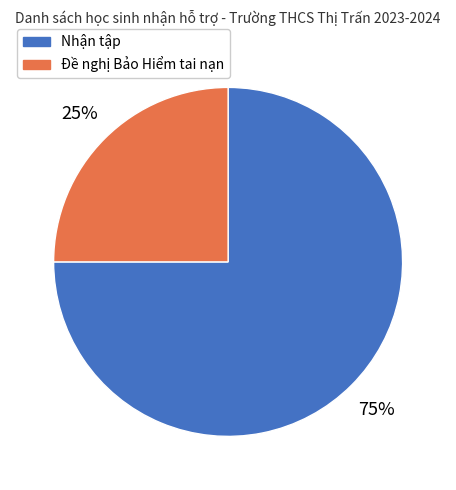

To the nearest percent, what portion does Nhận tập represent?

75%